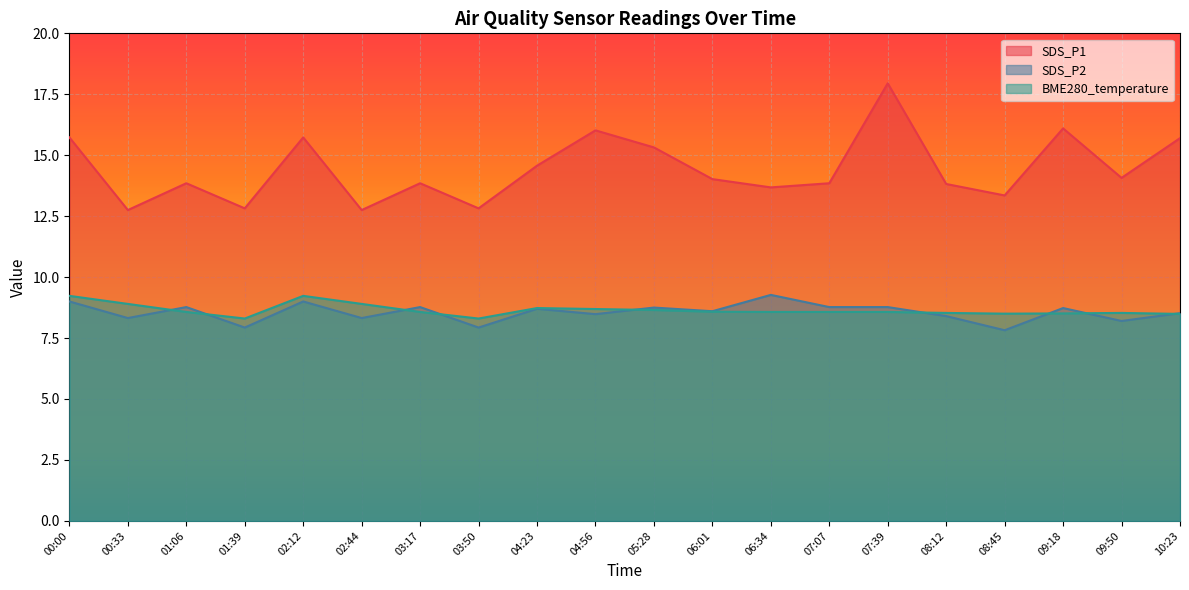

How many series are shown in this chart?

3